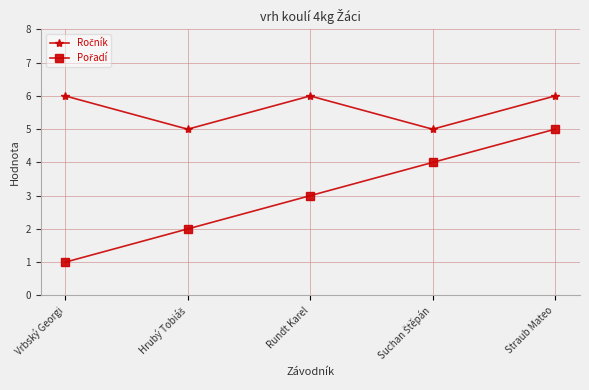

What is the label of the 3rd point from the left?

Rundt Karel